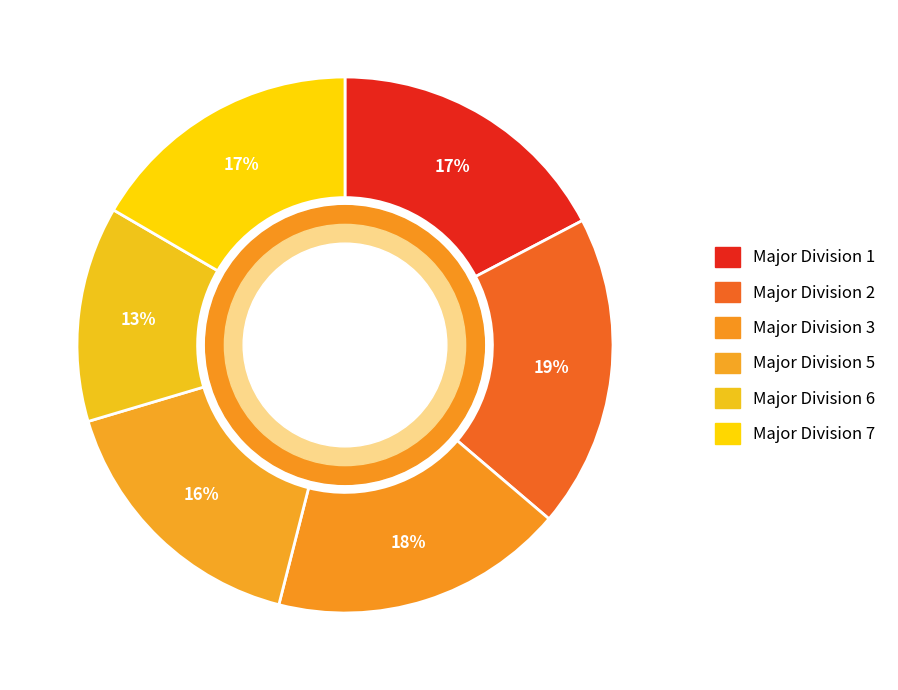

What portion of the pie excludes Major Division 6?

87.0%